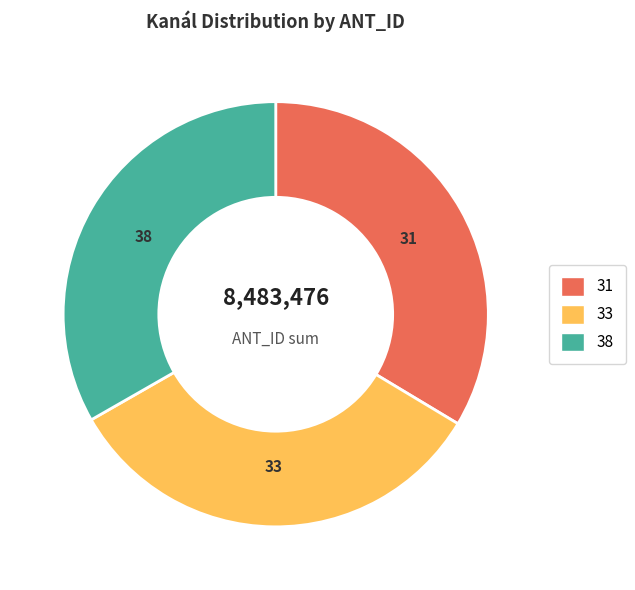

Do 31 and 38 together represent more than half of the pie?

Yes